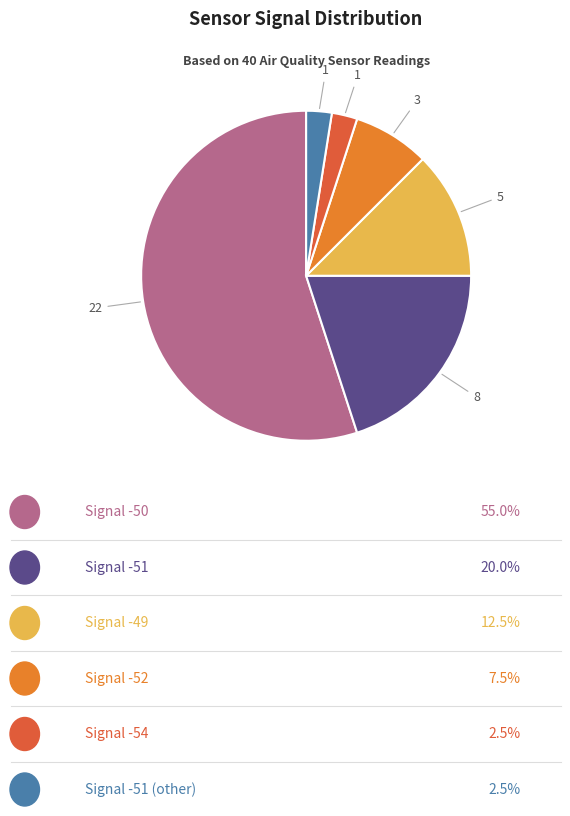

Does any single category account for the majority?

Yes